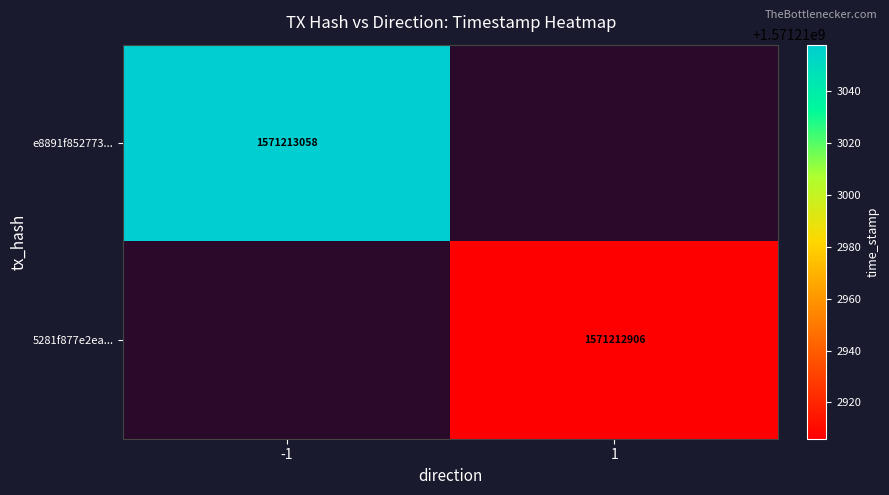

Reading left to right, transcribe all the data shown in this chart.

e8891f852773a3f9a58c178cc3d44f4e7234d79: -1	1571213058
5281f877e2ea736fa4aaebbbb13649c6f282afc: 1	1571212906